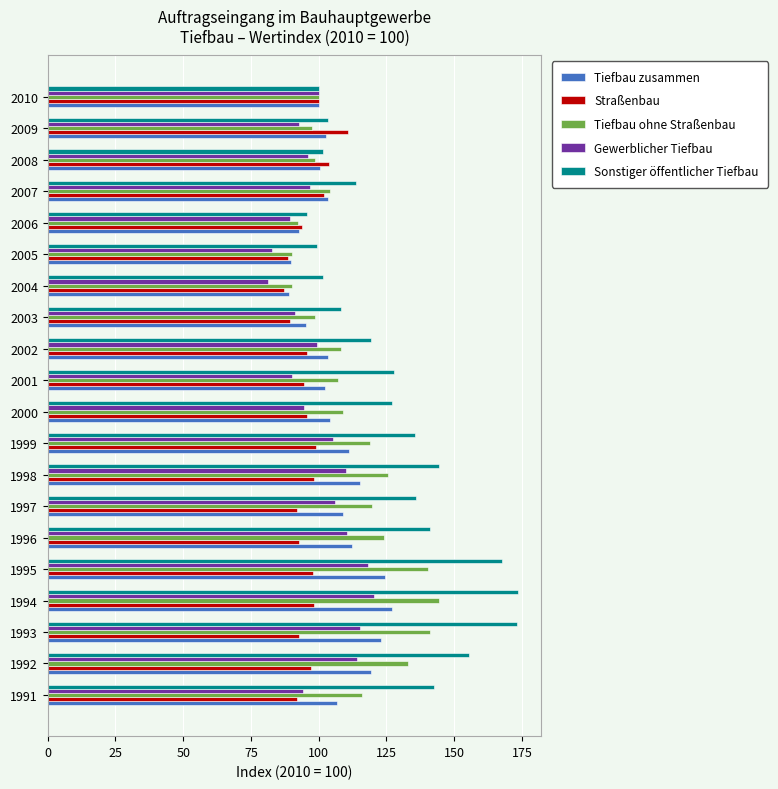

What is the difference between the maximum and minimum values in the Straßenbau series?

23.7